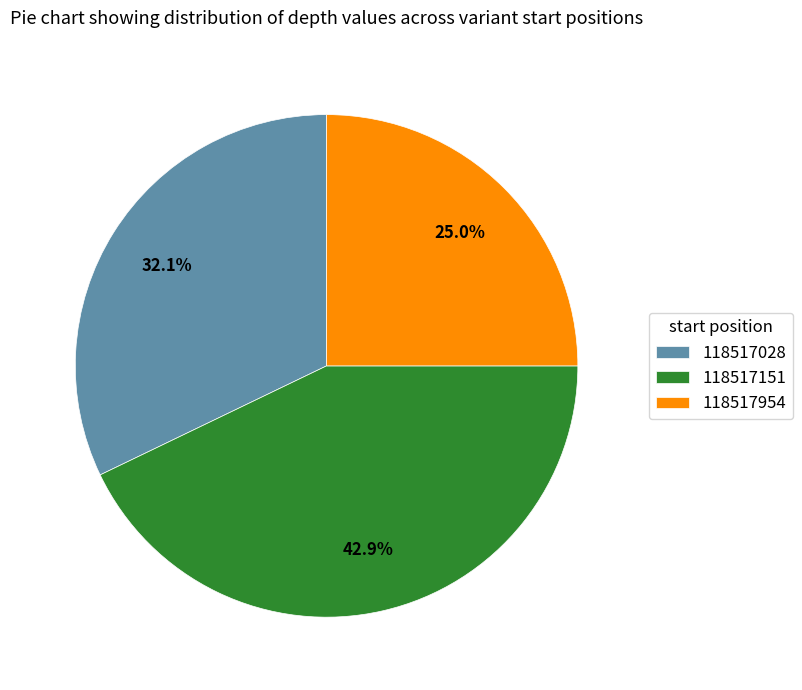

To the nearest percent, what is the difference between the 118517028 and 118517954 slice percentages?

7%